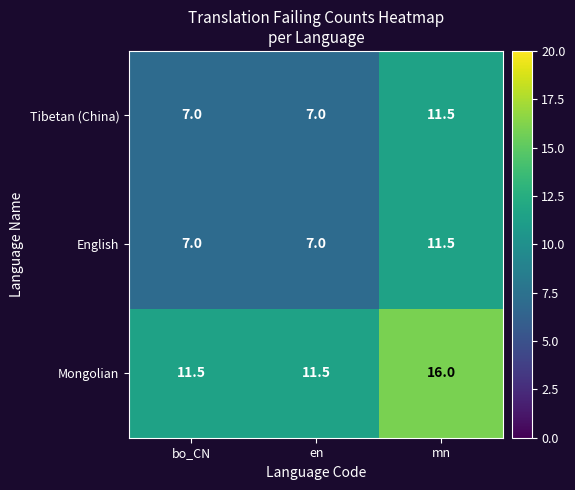

What is the greatest value displayed?

16.0